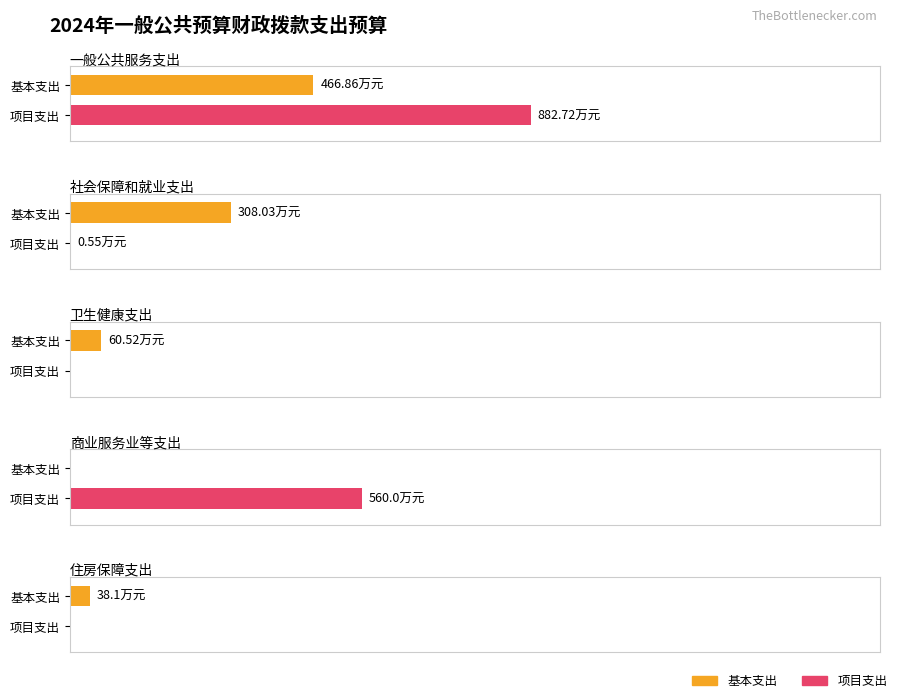

The value of 总计 at 卫生健康支出 is 39.5. True or false?

False